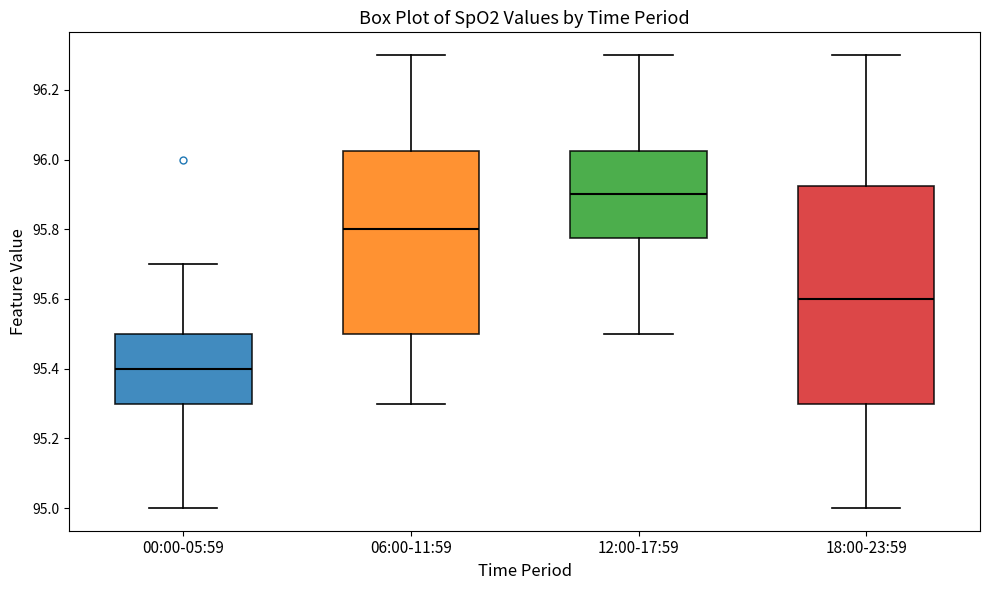

Where does the median line of the box for 12:00-17:59 sit on the y-axis? The values are not printed on the chart, so give them approximately, as read against the axis.

95.90